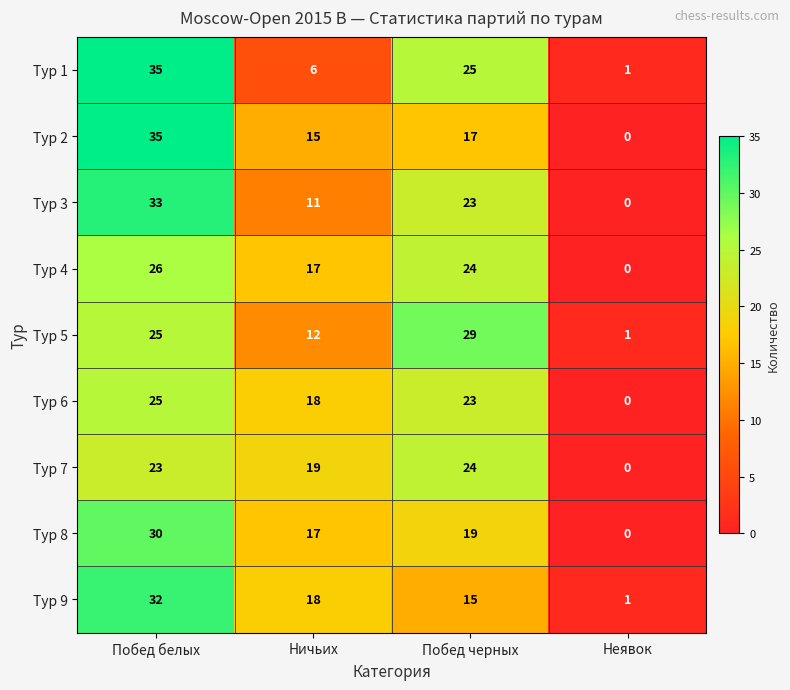

At which category is the sum across all series the highest?

Побед белых